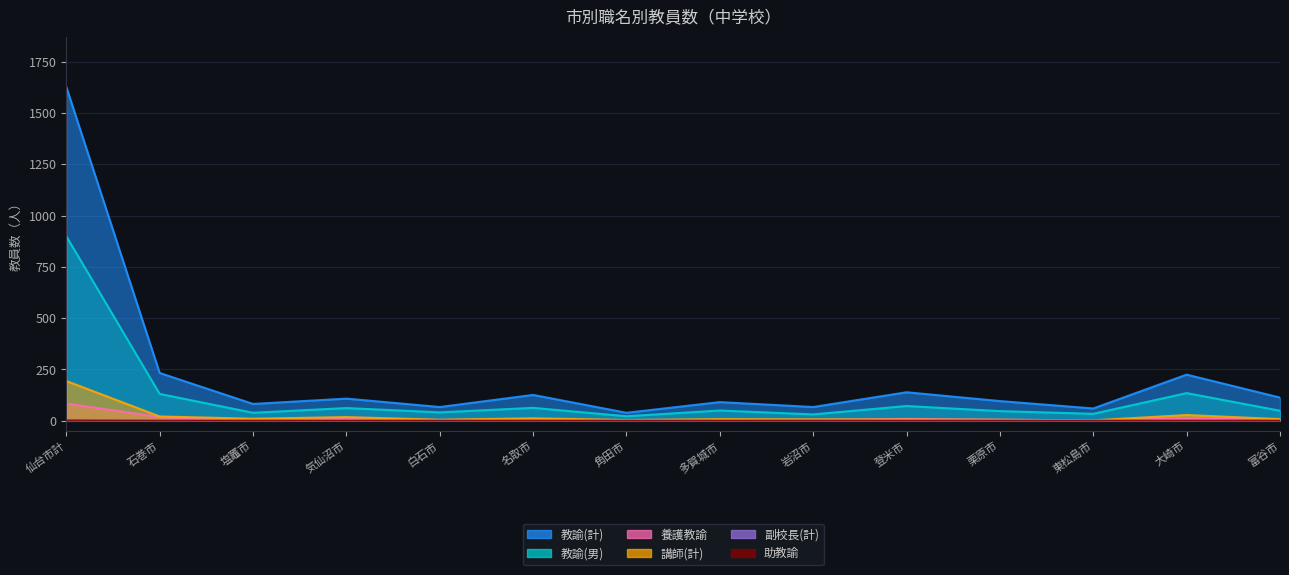

Which category has the lowest value across all series?

石巻市